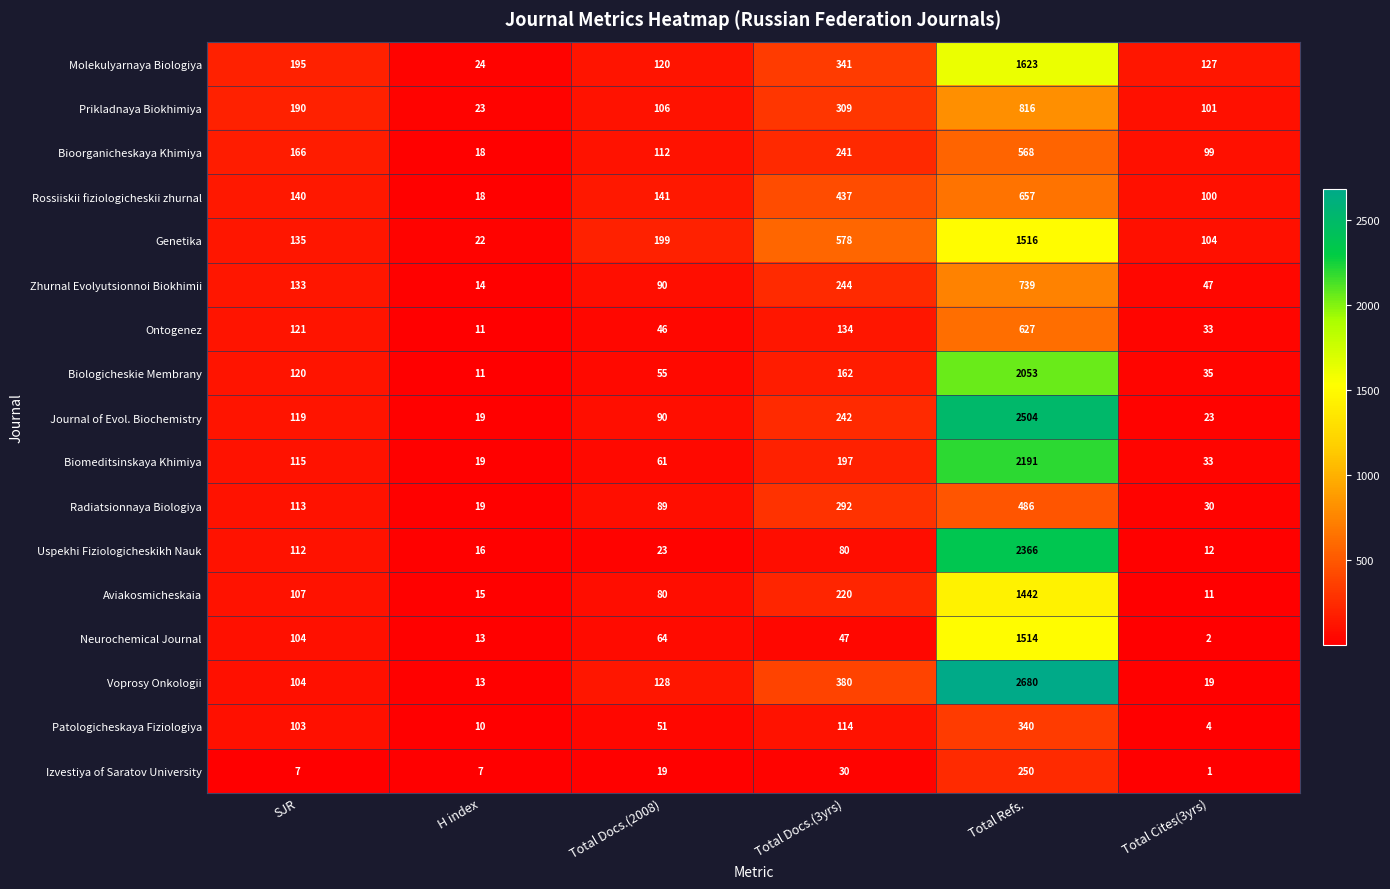

Which category has the lowest value across all series?

Total Cites(3yrs)